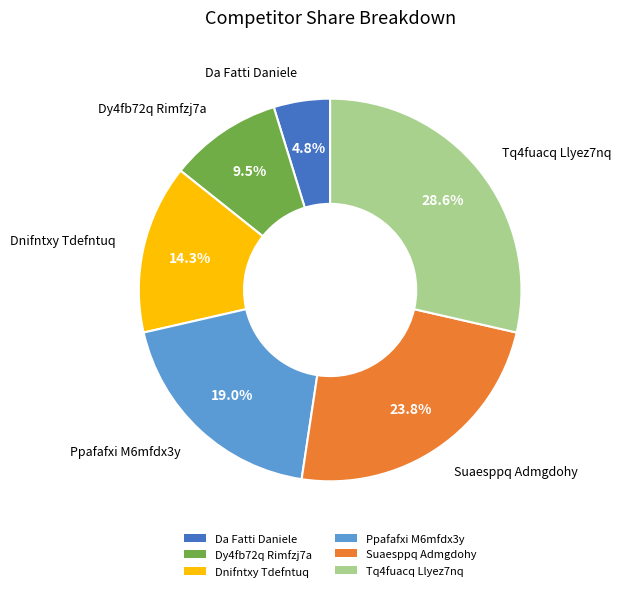

To the nearest percent, what is the average slice percentage?

17%